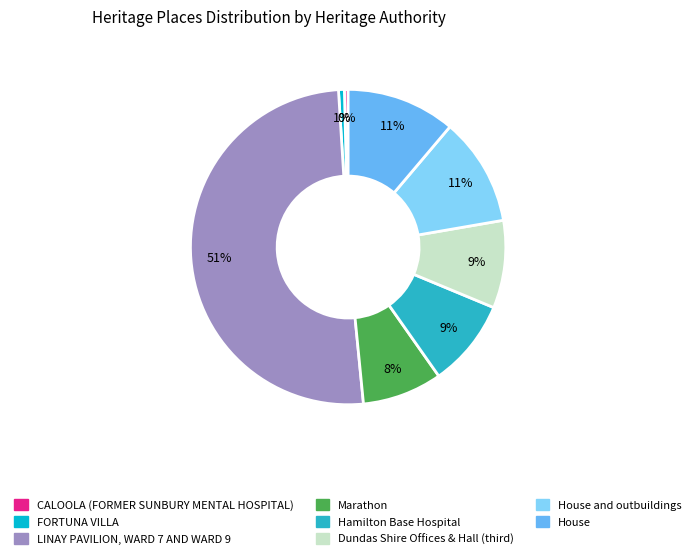

How many segments does this pie chart have?

8